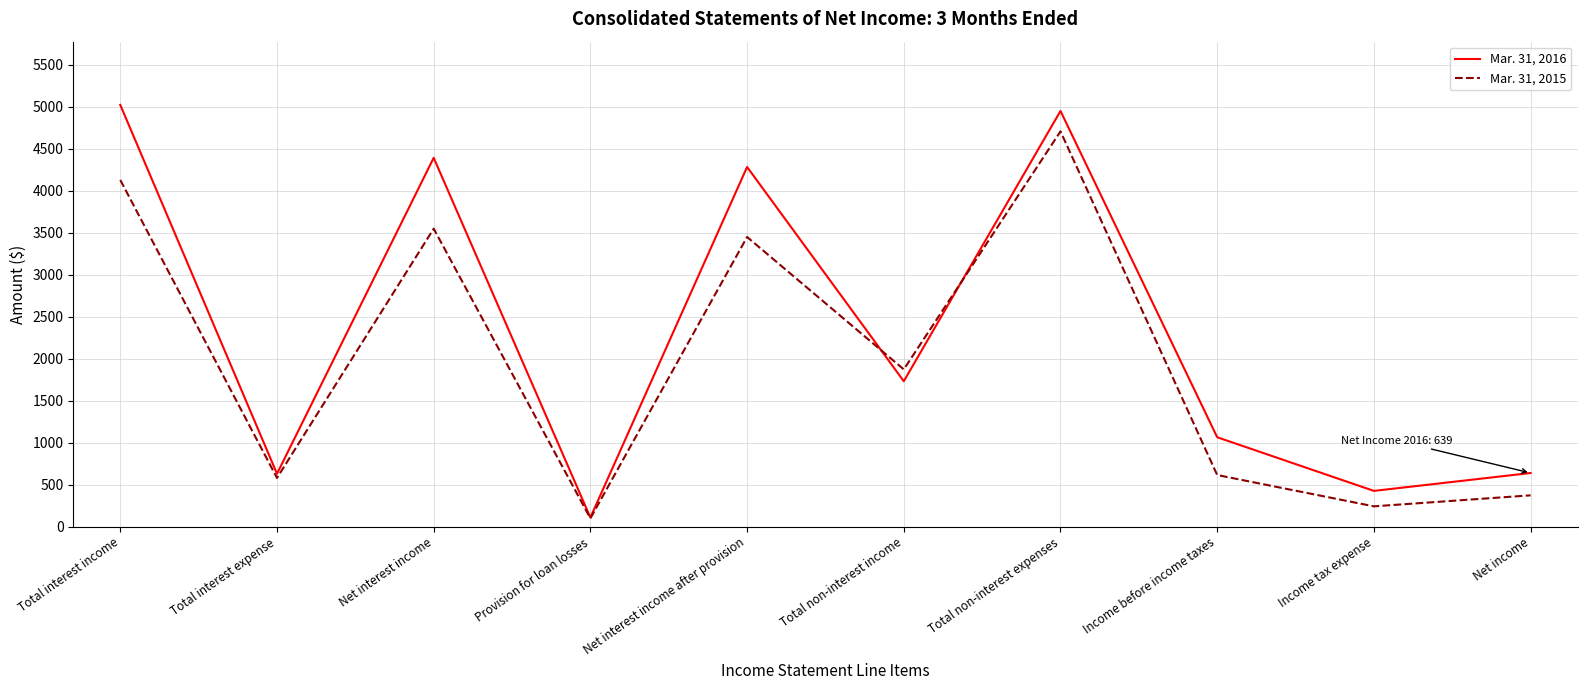

What are all the series names shown in the legend?

Mar. 31, 2016, Mar. 31, 2015